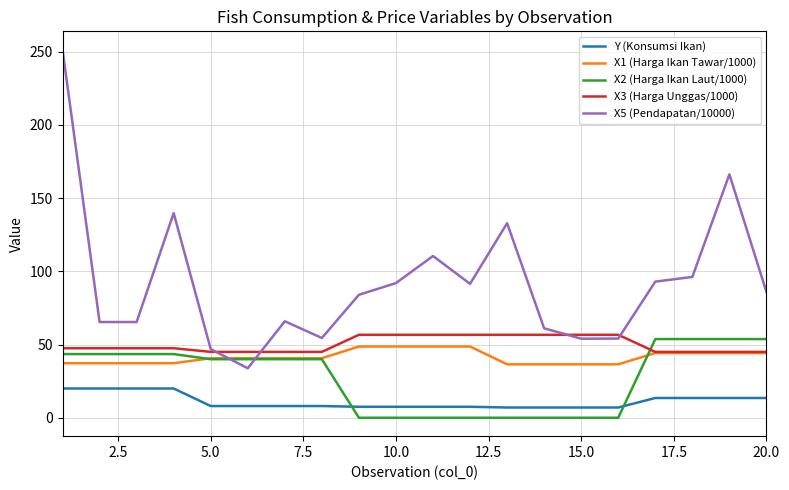

What are all the series names shown in the legend?

Y (Konsumsi Ikan), X1 (Harga Ikan Tawar/1000), X2 (Harga Ikan Laut/1000), X3 (Harga Unggas/1000), X5 (Pendapatan/10000)